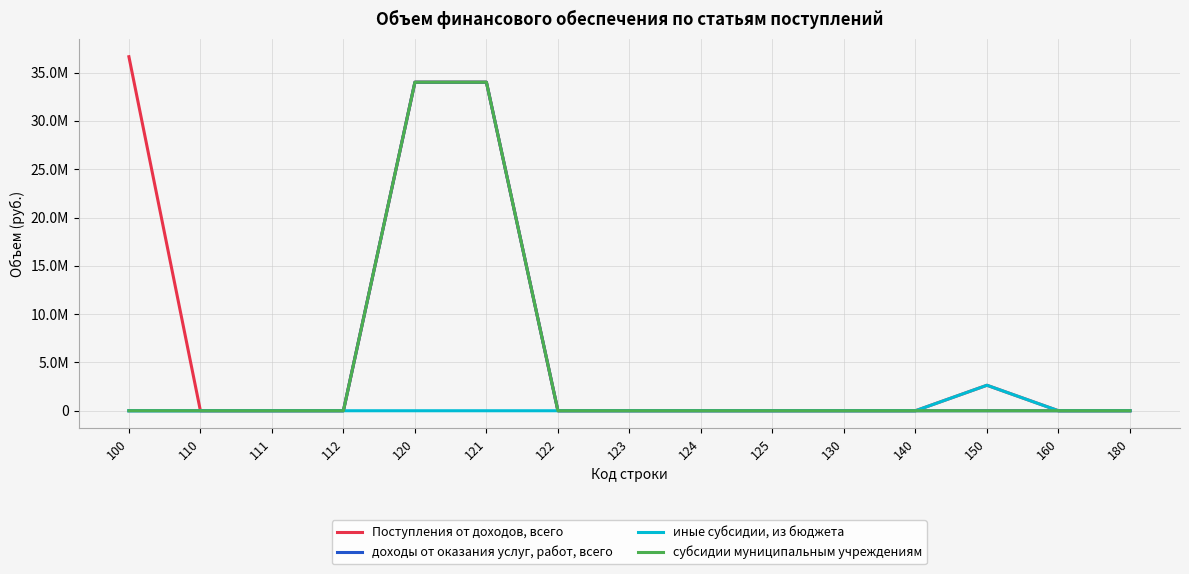

Where is субсидии муниципальным учреждениям nearest to the value 17004450?

100